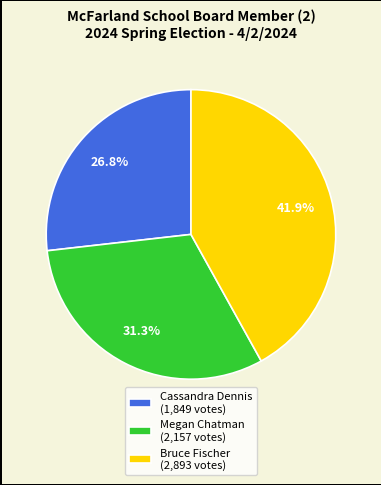

Count the number of slices in the pie.

3